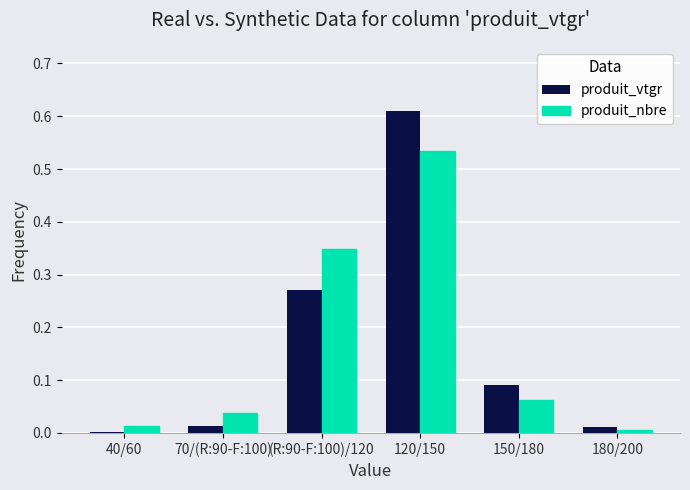

Does the chart contain stacked bars?

No